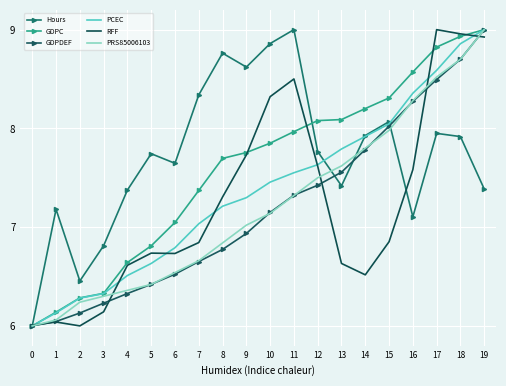

The value of RFF at 1 is 2.1. True or false?

False